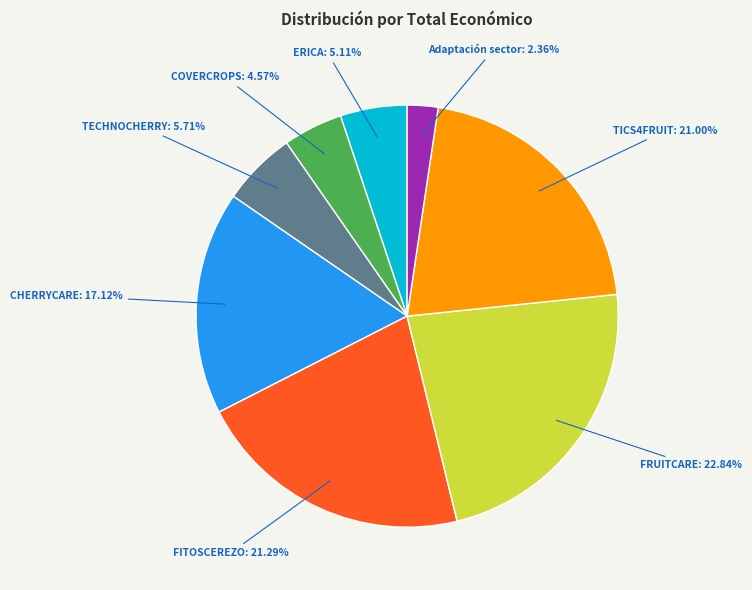

Between ERICA and FRUITCARE, which is larger?

FRUITCARE